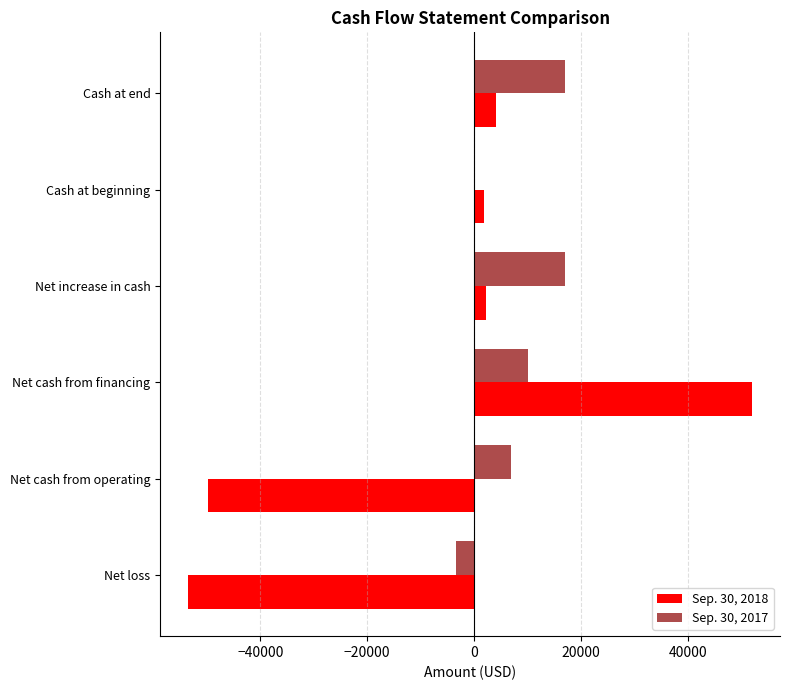

Which series has the largest total across all categories?

Sep. 30, 2017